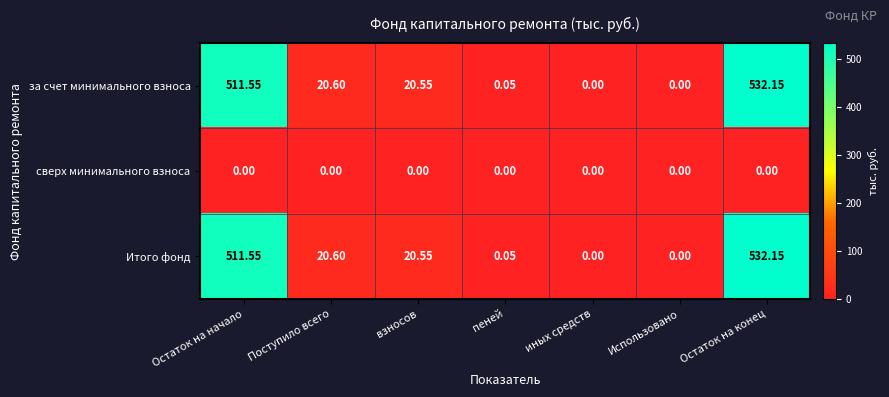

Where is Итого фонд nearest to the value 266?

Поступило всего